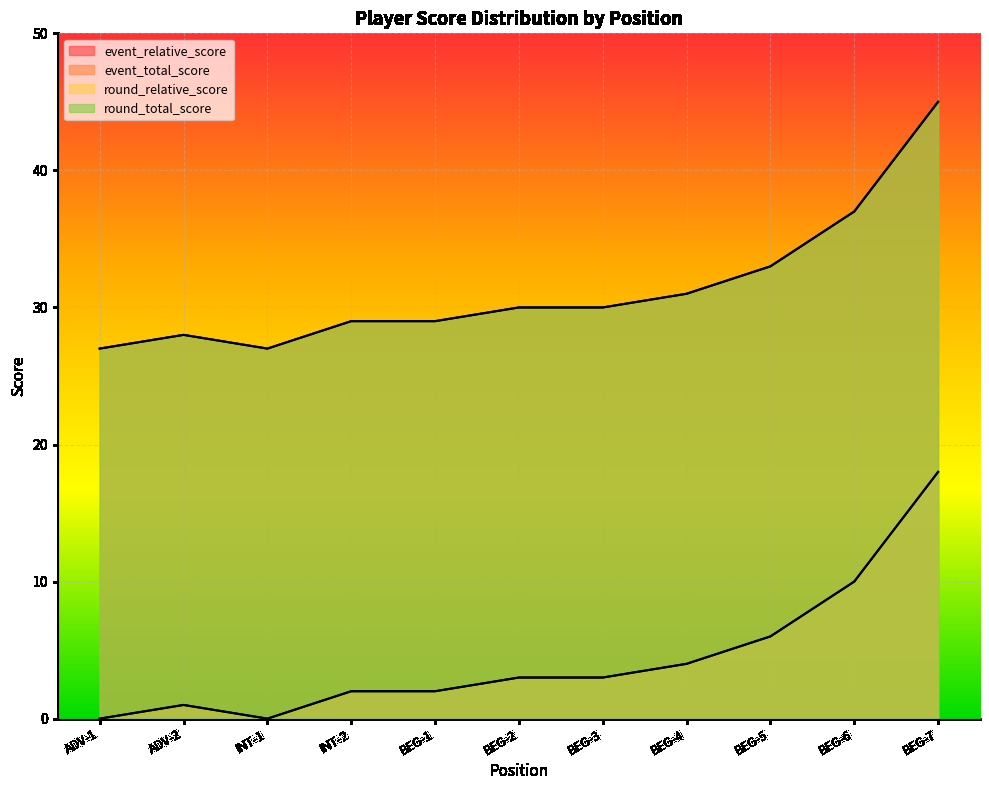

At which label does round_relative_score first exceed 3?

BEG-4